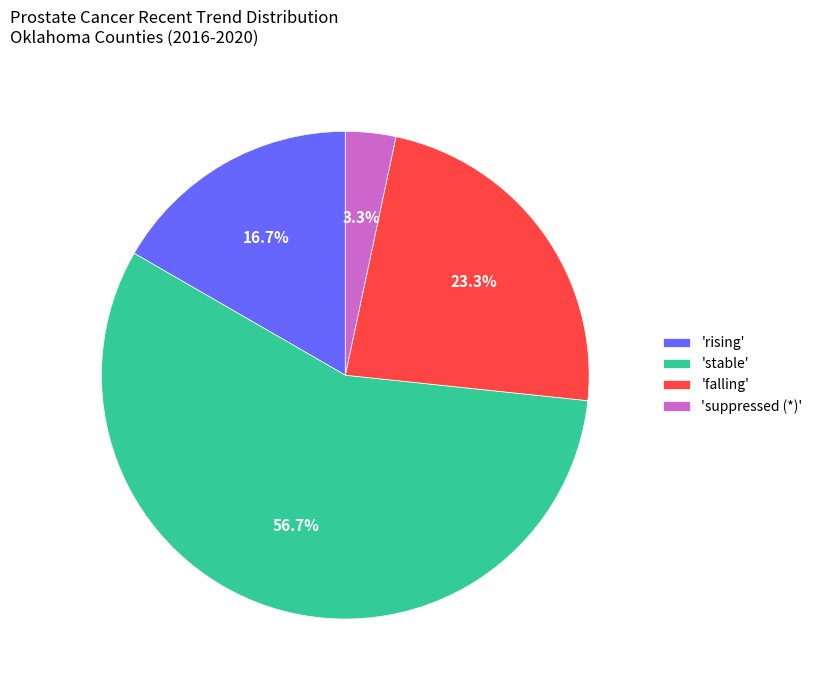

Rank the categories by value from highest to lowest.

'stable', 'falling', 'rising', 'suppressed (*)'